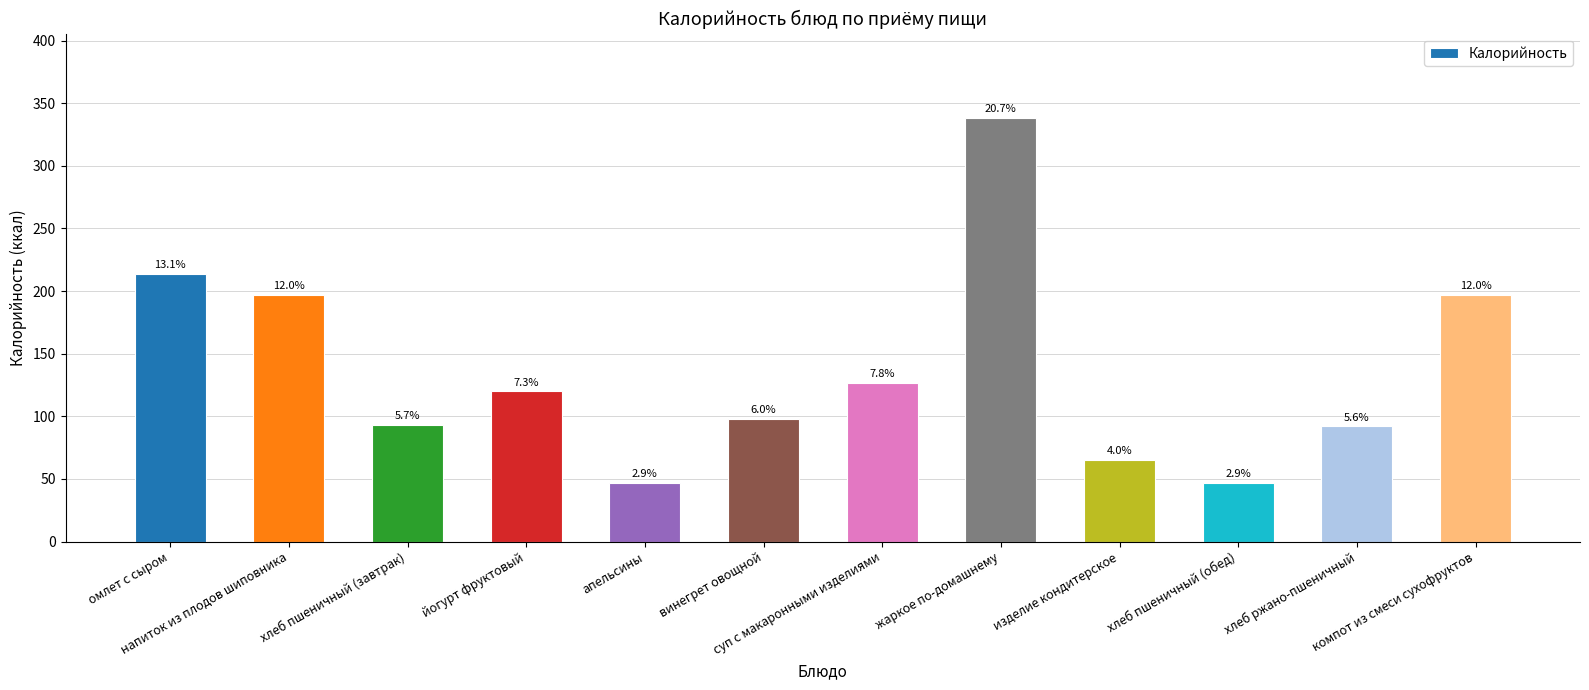

What is the difference between the maximum and minimum values?

291